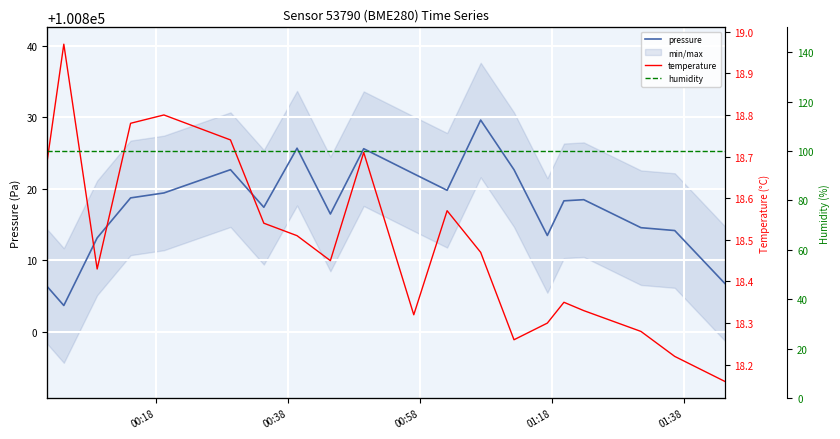

True or false: humidity and pressure intersect in this chart.

False